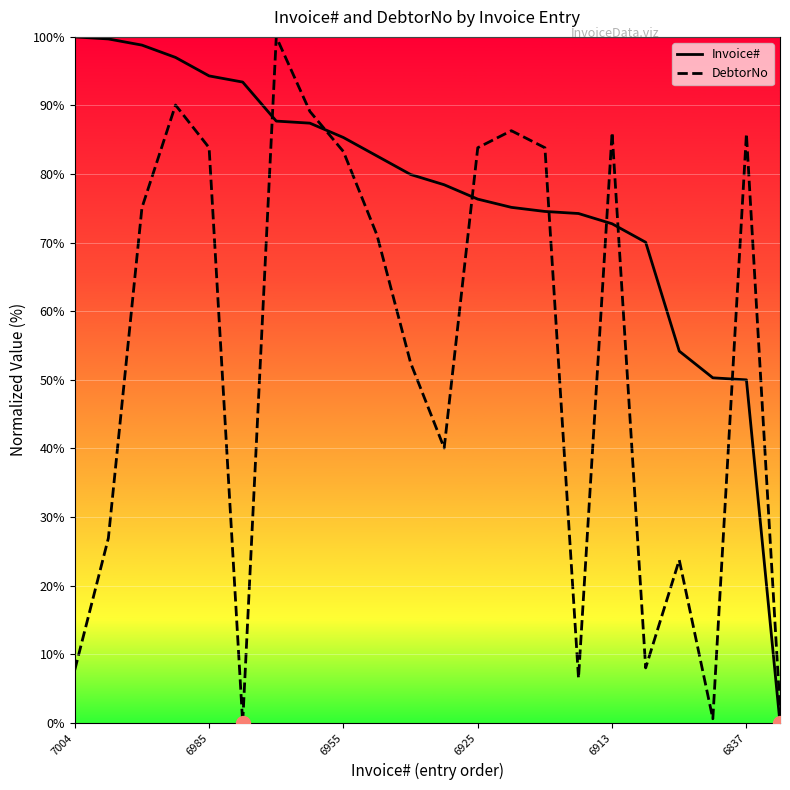

After their last crossing, which series has the higher values: Invoice# or DebtorNo?

DebtorNo